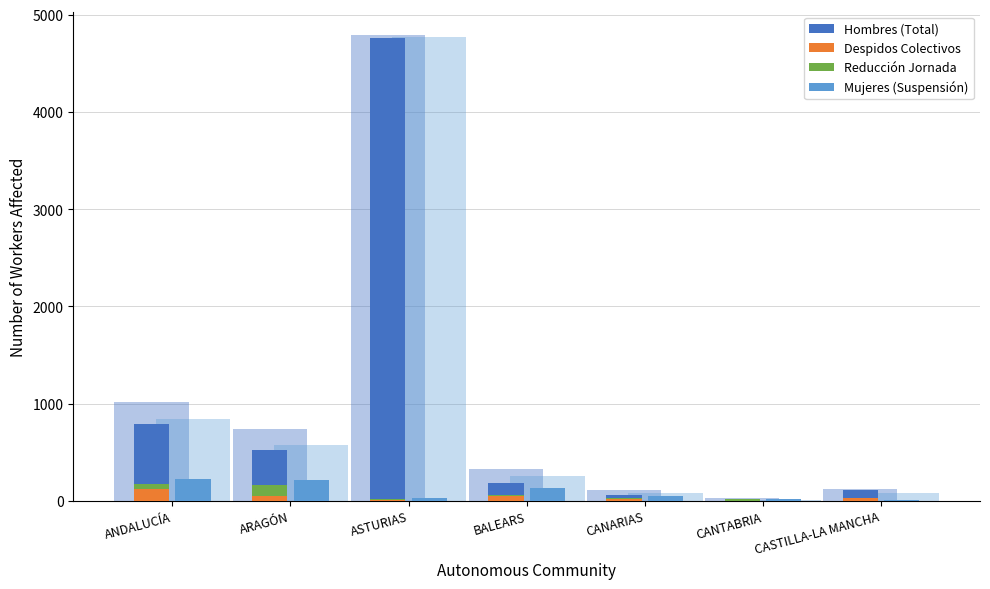

At which label is Reducción Jornada closest to 55?

ANDALUCÍA